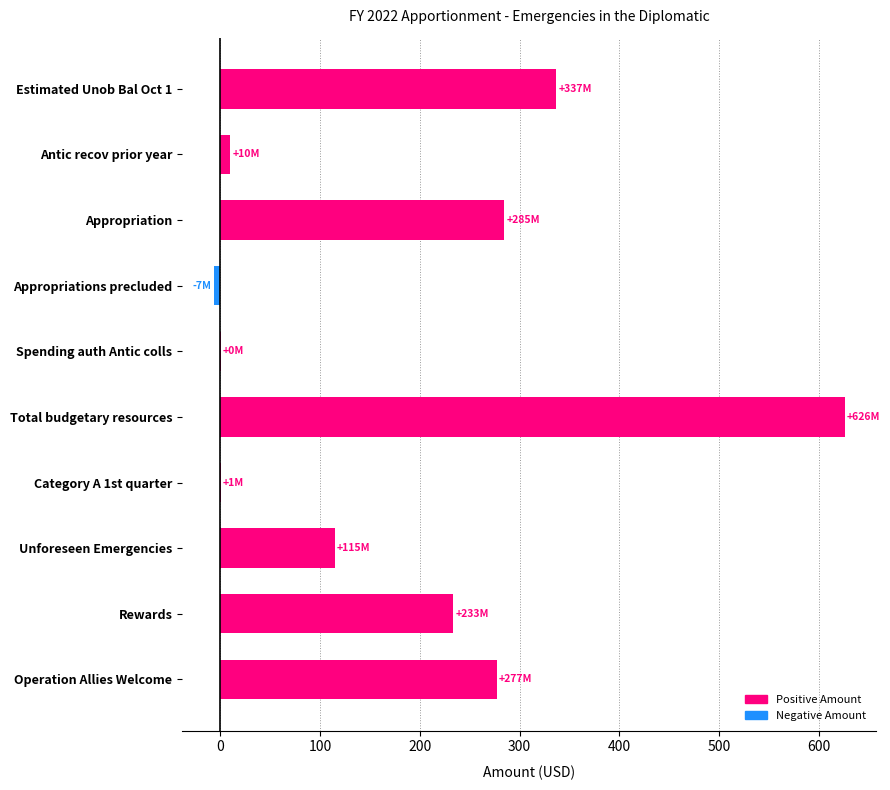

What is the approximate value at Unforeseen Emergencies?

114.7